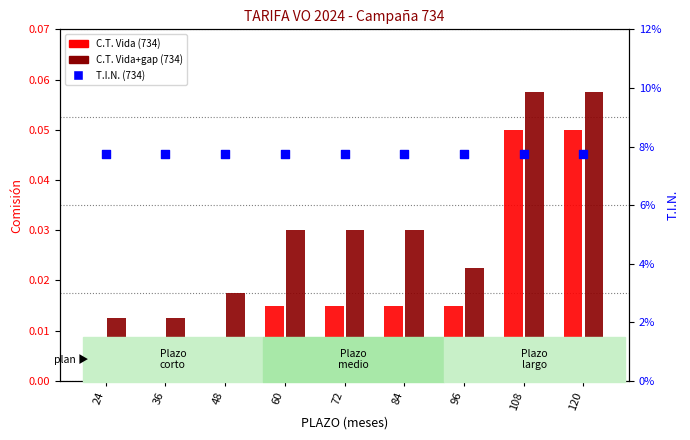

Which series has the widest spread of Y values?

C.T. Vida (734)